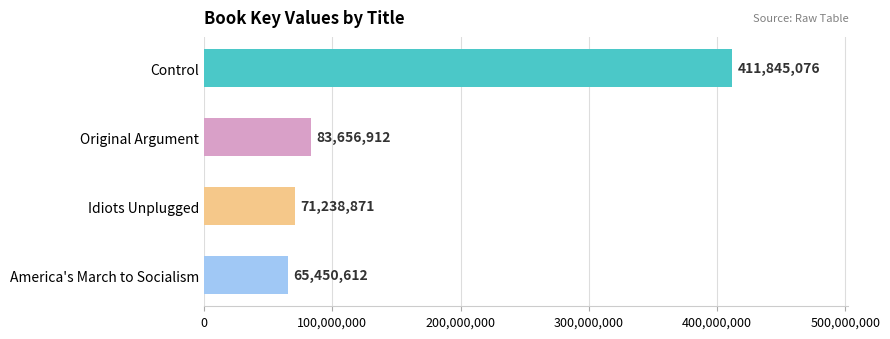

Reading top to bottom, extract all data points from this chart.

Control=411845076	Original Argument=83656912	Idiots Unplugged=71238871	America's March to Socialism=65450612